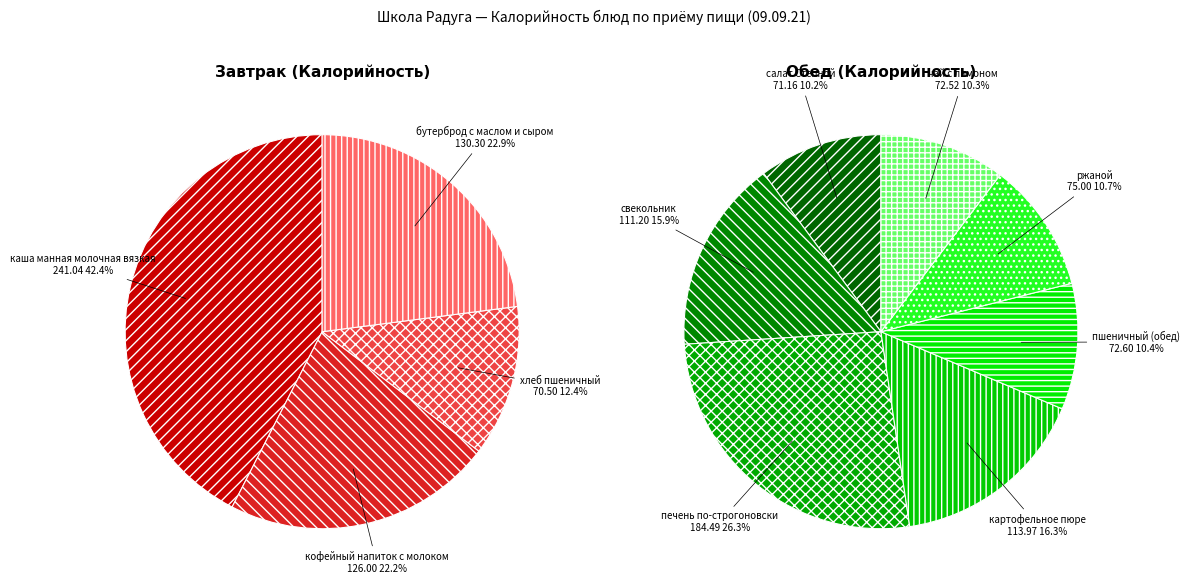

Does каша манная молочная вязкая represent more than half of the total?

No